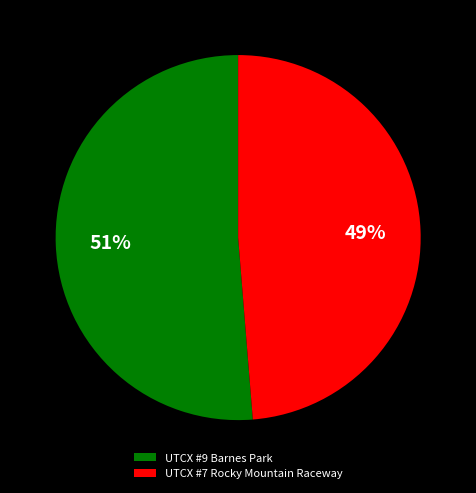

Do UTCX #9 Barnes Park and UTCX #7 Rocky Mountain Raceway together represent more than half of the pie?

Yes